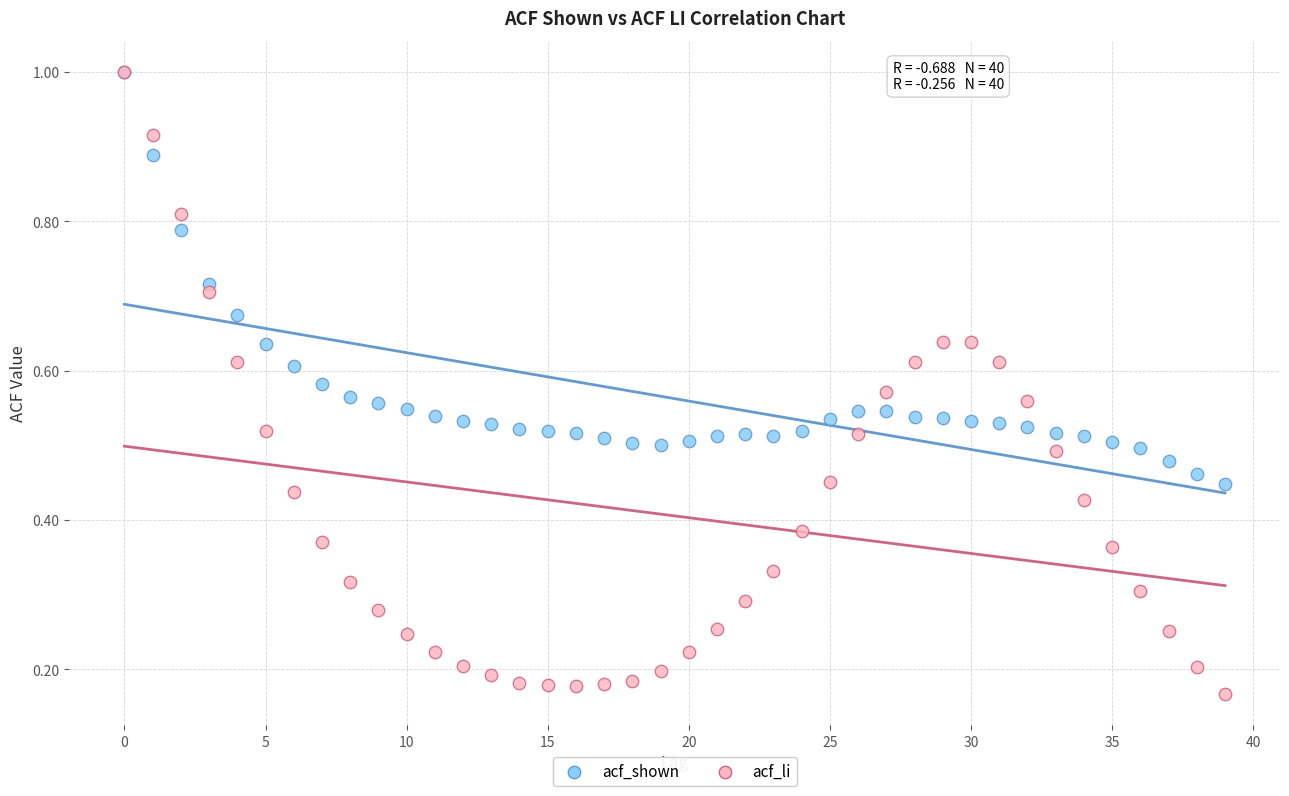

What are all the series names shown in the legend?

acf_shown, acf_li